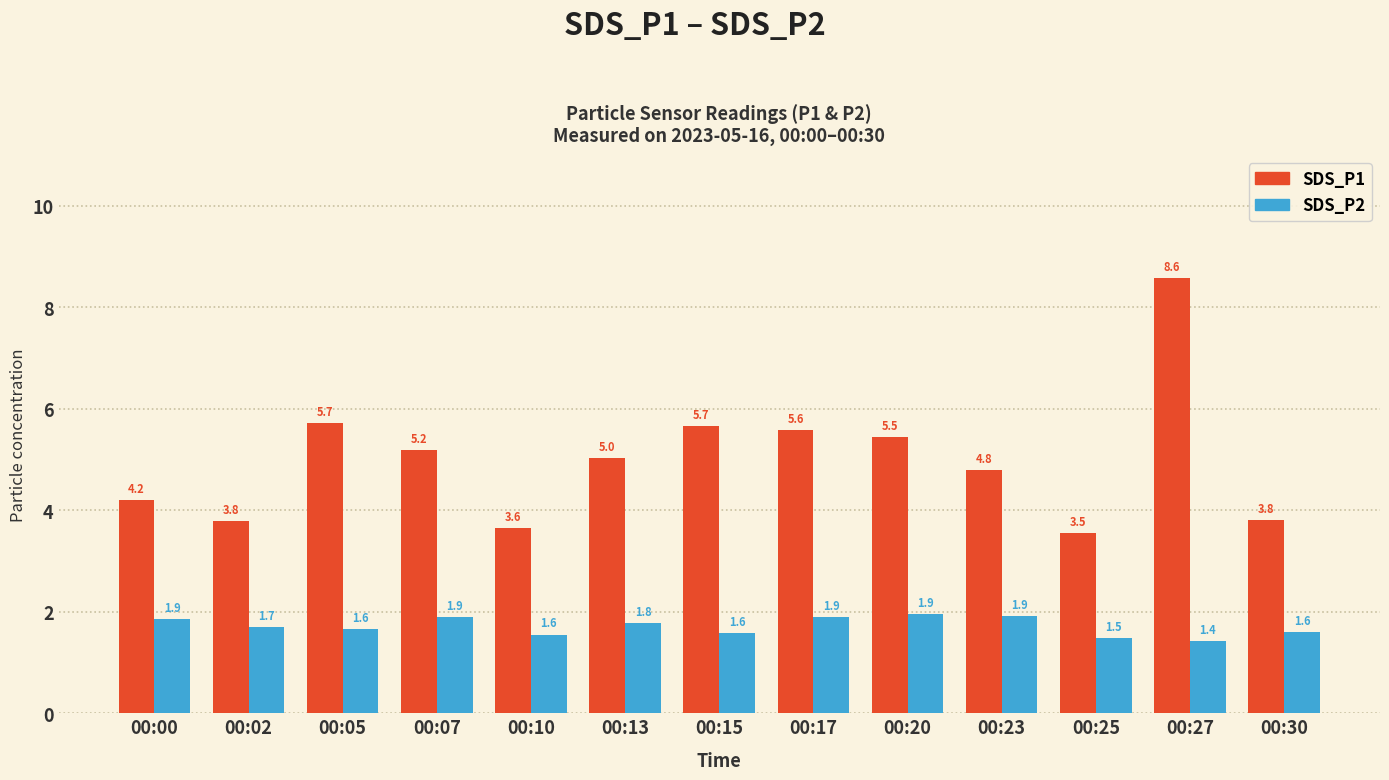

Is it true that SDS_P1 equals 2.4 at 00:30?

False